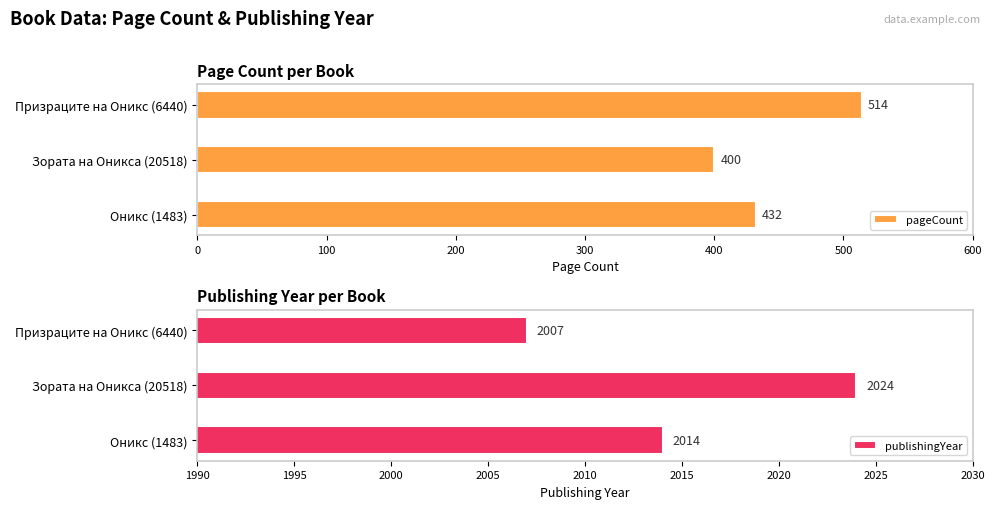

At which label is pageCount closest to 457?

Оникс (1483)